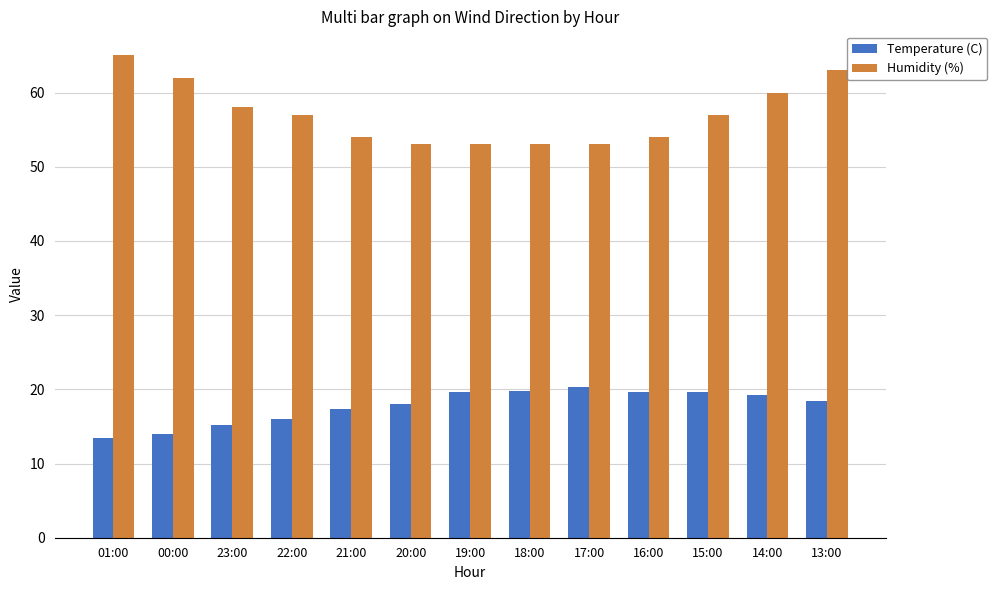

What is the label of the 9th bar from the right?

21:00